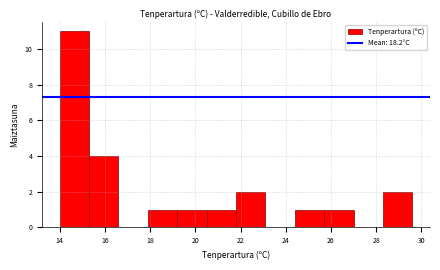

Reading left to right, list every bar in this chart as the range it spans on the x-axis followed by its height. Neither the bar edges nor the heights are printed on the chart, so give them approximately, as read against the axes.

14.0 to 15.3: 11
15.3 to 16.6: 4
16.6 to 17.9: 0
17.9 to 19.2: 1
19.2 to 20.5: 1
20.5 to 21.8: 1
21.8 to 23.1: 2
23.1 to 24.4: 0
24.4 to 25.7: 1
25.7 to 27.0: 1
27.0 to 28.3: 0
28.3 to 29.6: 2